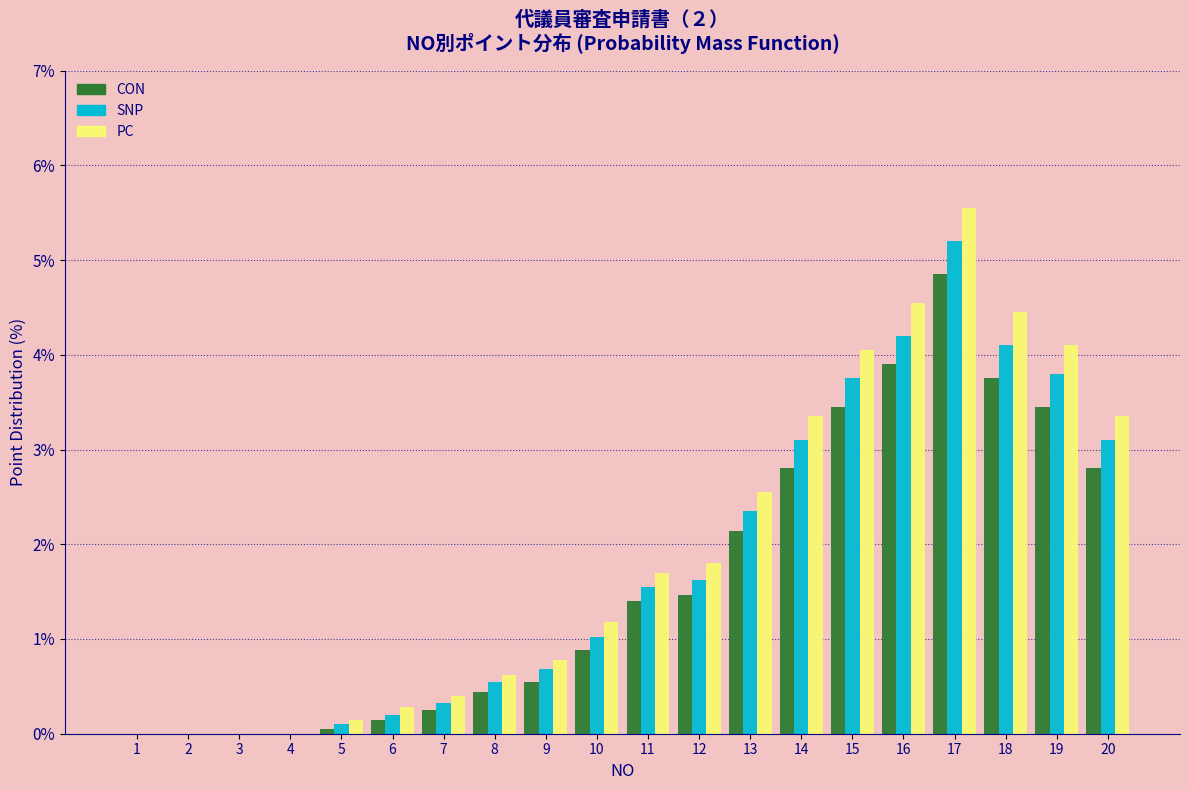

At which category is the sum across all series the highest?

17